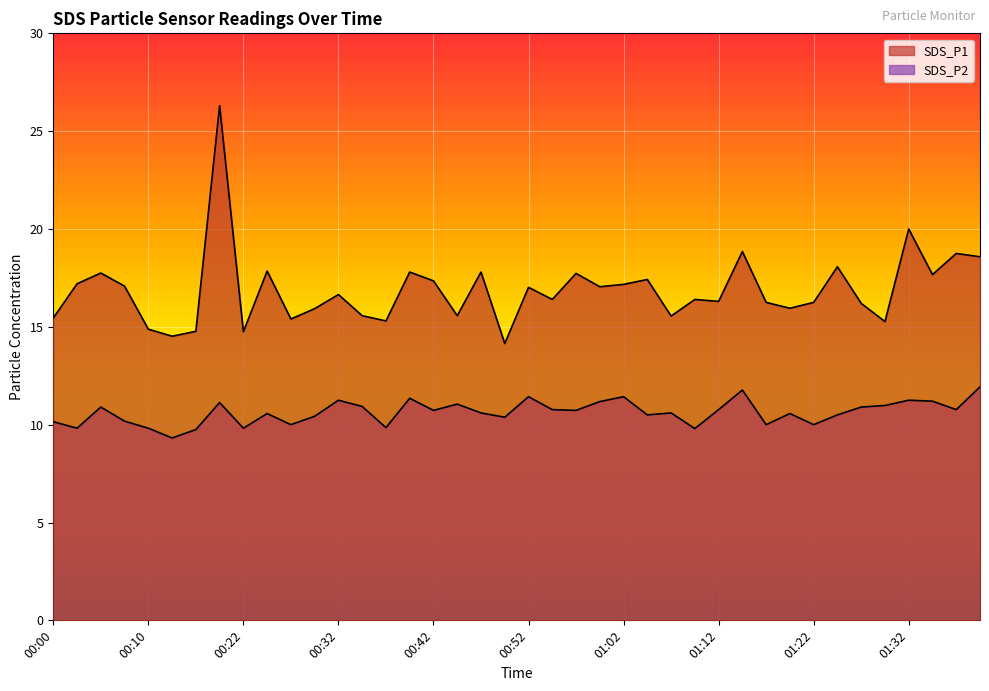

The SDS_P2 series shows 18.2 at 00:32. True or false?

False